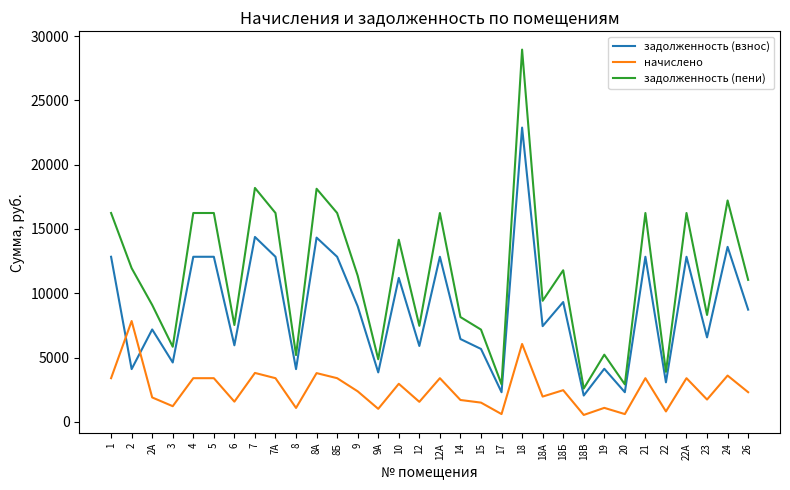

List the series in order of their peak value, highest first.

задолженность (пени), задолженность (взнос), начислено